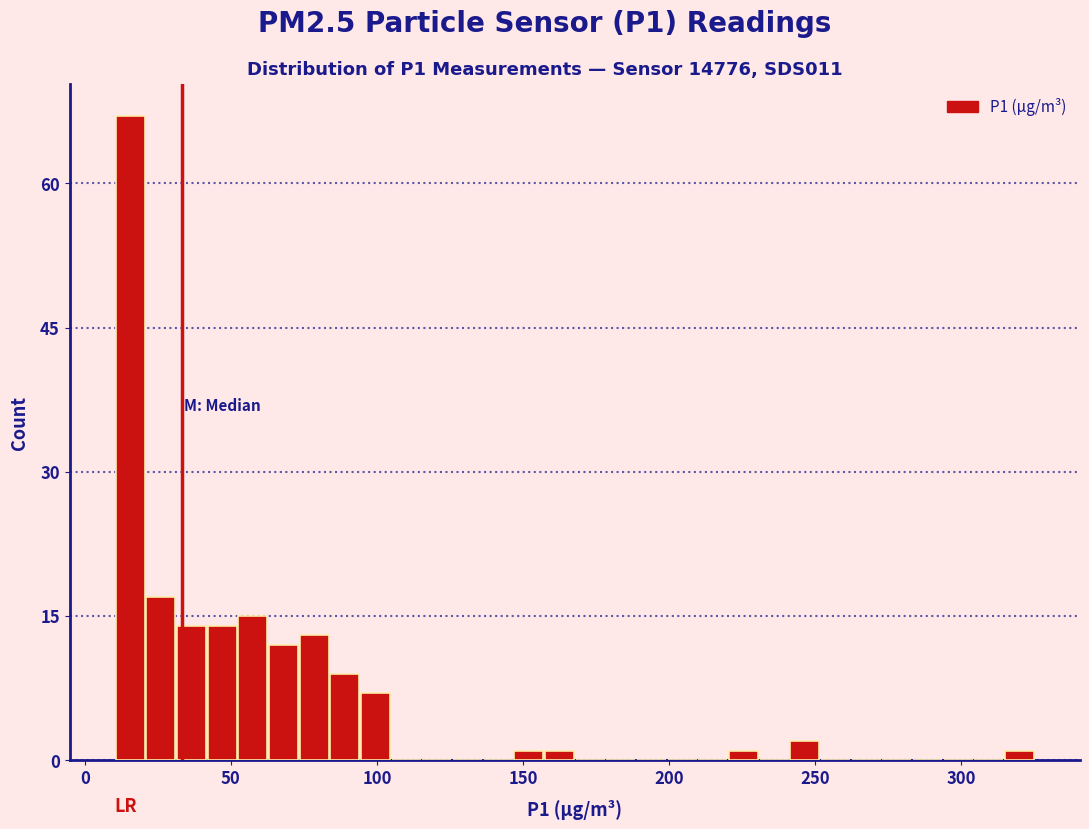

Around what value on the x-axis is the tallest bar? Give the approximate position of its centre, as read against the axis.

15